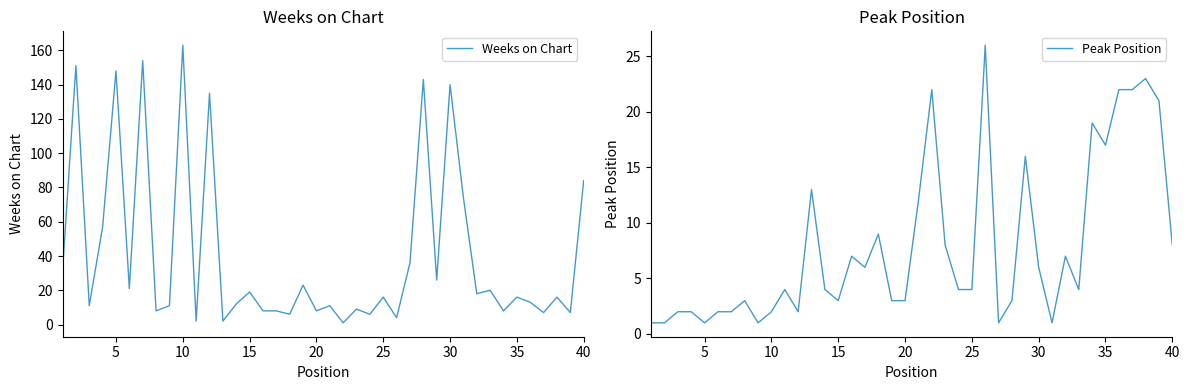

The Peak Position series shows 7 at 25. True or false?

False